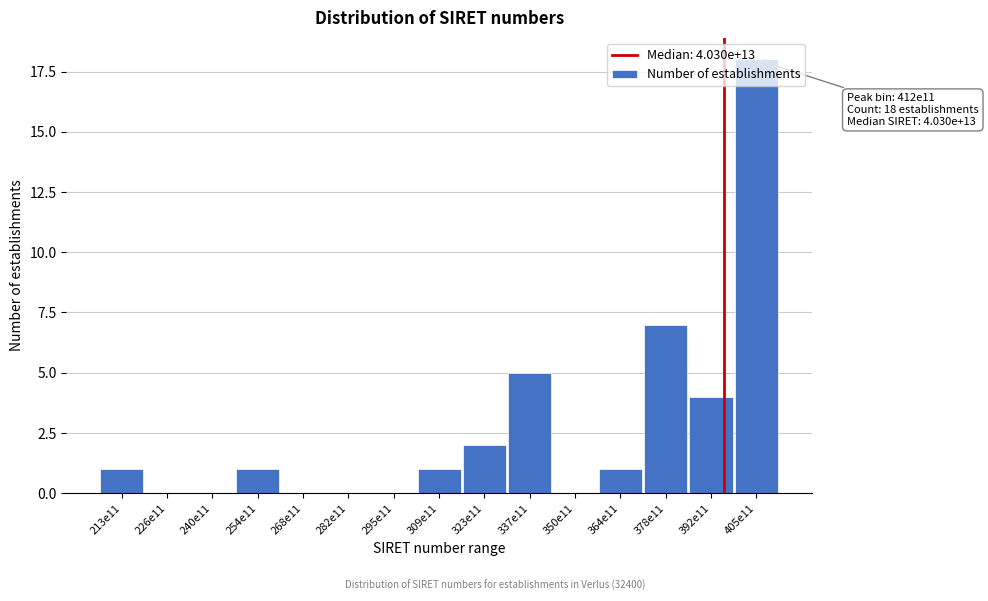

What is the change in value from 337e11 to 378e11?

+2